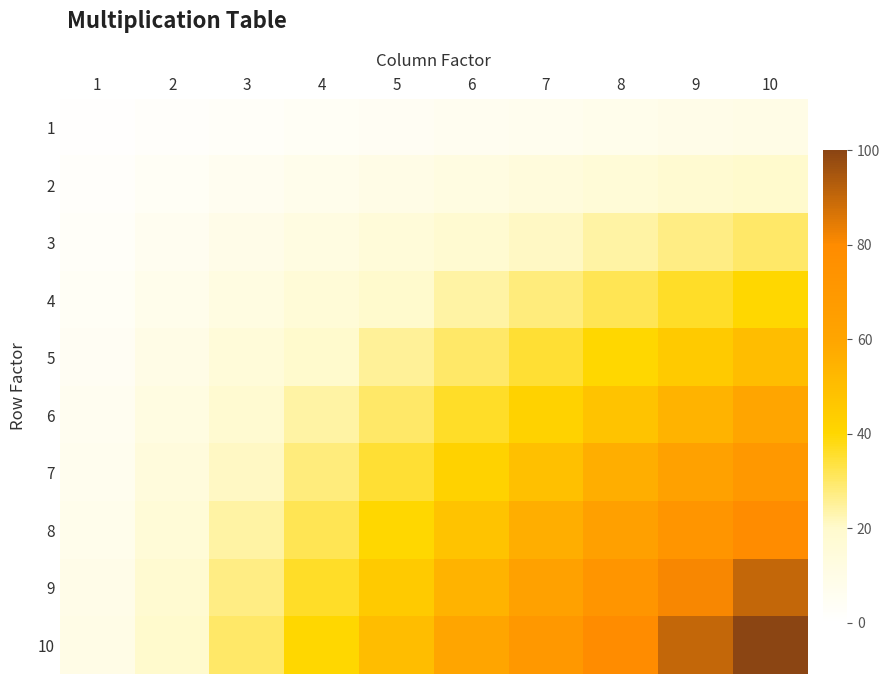

List the series in order of their peak value, highest first.

10, 9, 8, 7, 6, 5, 4, 3, 2, 1